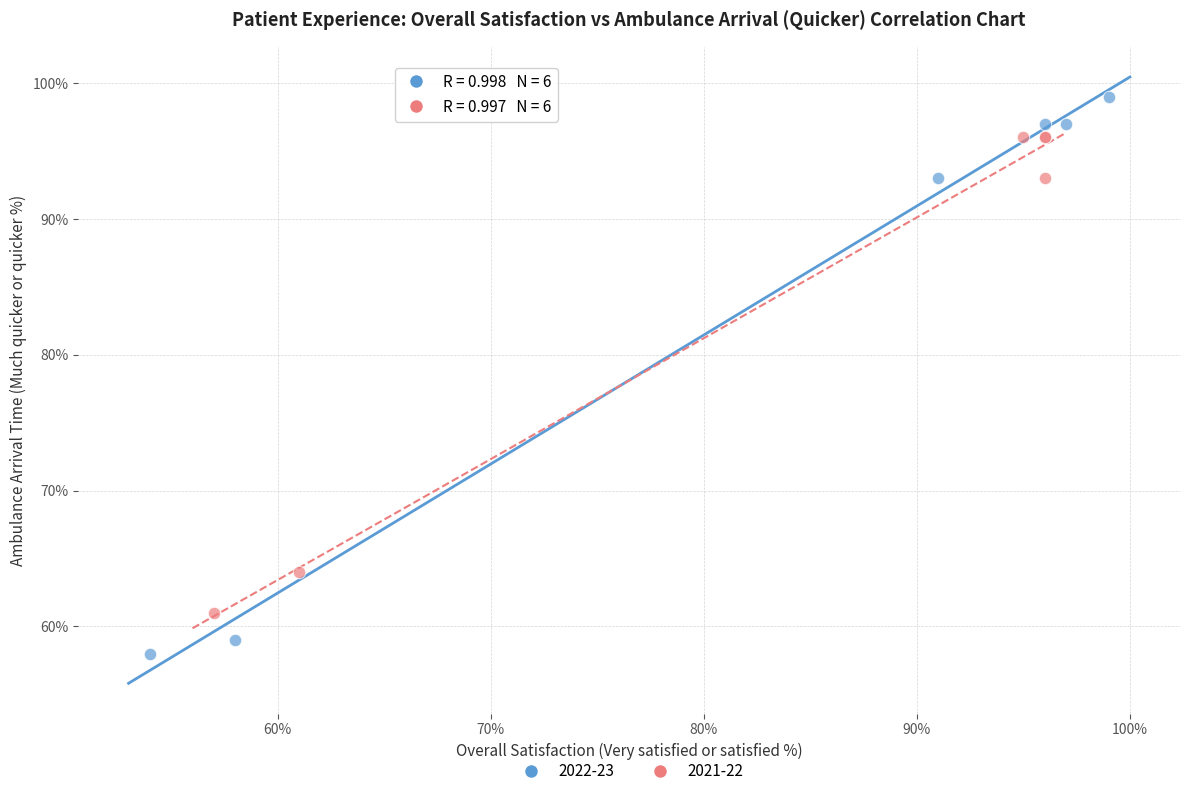

Which series contains the highest Y value?

2022-23